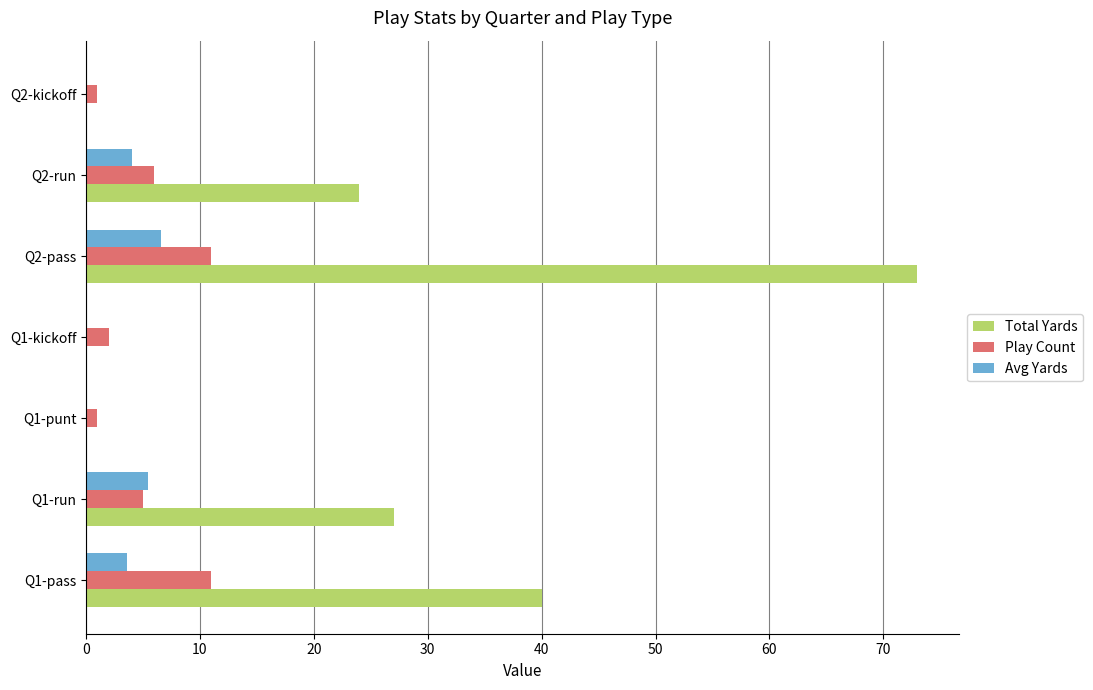

What is the sum of all Play Count values?

37.0